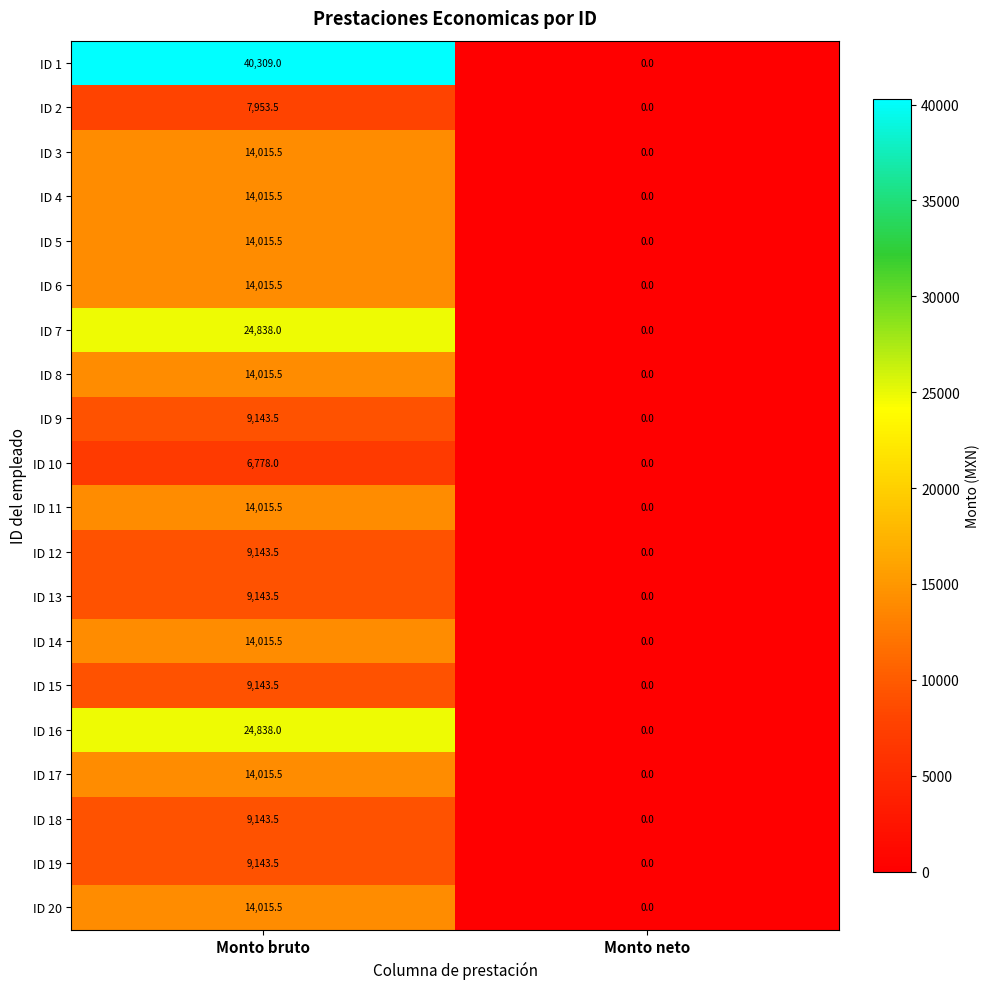

What is the average value of the ID 7 series?

12419.0